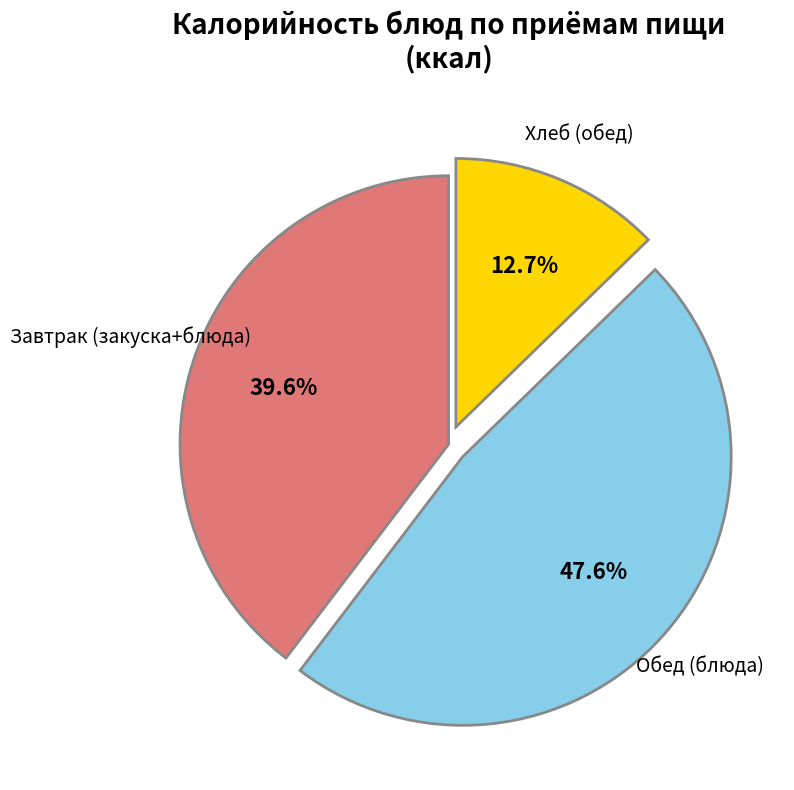

Between Обед (блюда) and Хлеб (обед), which is larger?

Обед (блюда)